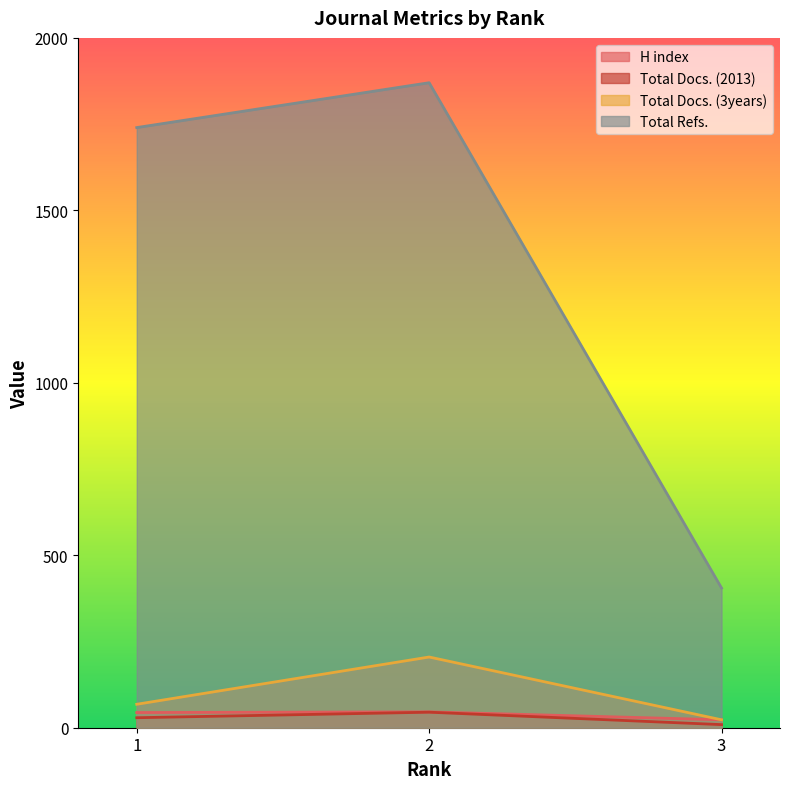

At which label does Total Refs. first exceed 1740?

2